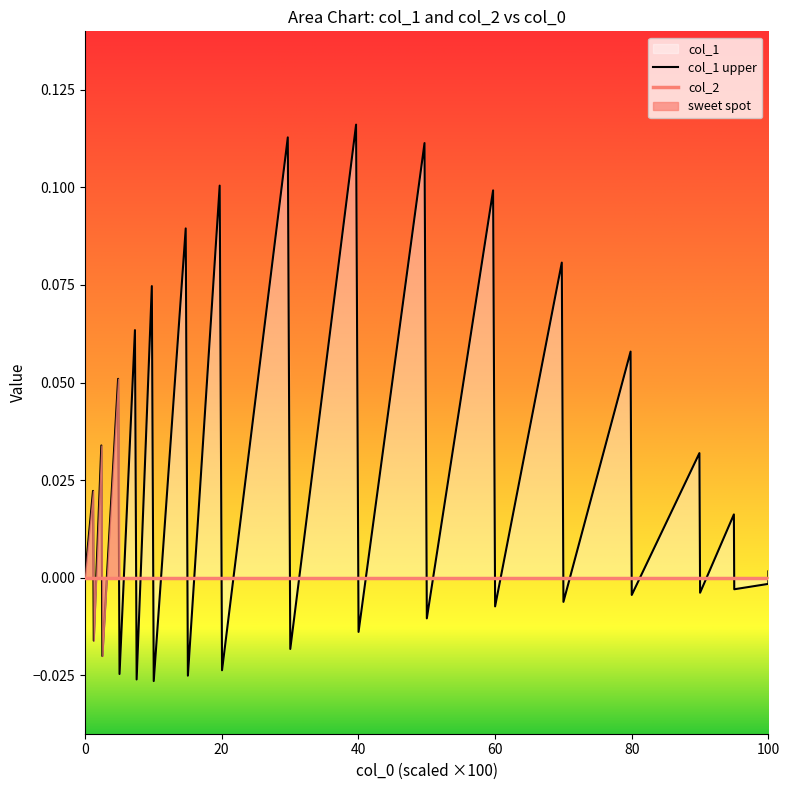

Reading right to left, extract all data points from this chart.

x: 1.0	1.0	1.0	0.9	0.9	0.9	0.8	0.8	0.7	0.7	0.6	0.6	0.5	0.5	0.4	0.4	0.3	0.3	0.2	0.2	0.2	0.1	0.1	0.1	0.1	0.1	0.1	0.0	0.0	0.0	0.0	0.0	0.0
col_1: 0.0	-0.0	-0.0	0.0	-0.0	0.0	-0.0	0.1	-0.0	0.1	-0.0	0.1	-0.0	0.1	-0.0	0.1	-0.0	0.1	-0.0	0.1	-0.0	0.1	-0.0	0.1	-0.0	0.1	-0.0	0.1	-0.0	0.0	-0.0	0.0	0.0
col_2: 0.0	0.0	0.0	0.0	0.0	0.0	0.0	0.0	0.0	0.0	0.0	0.0	0.0	0.0	0.0	0.0	0.0	0.0	0.0	0.0	0.0	0.0	0.0	0.0	0.0	0.0	0.0	0.0	0.0	0.0	0.0	0.0	0.0